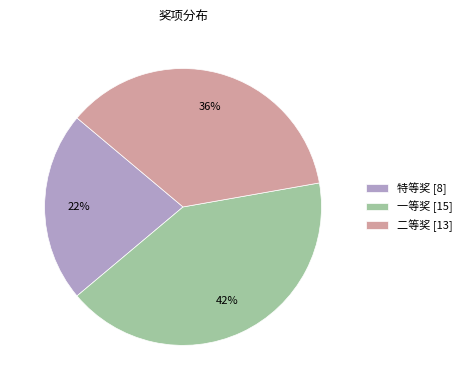

True or false: 一等奖 accounts for 29% of the total.

False